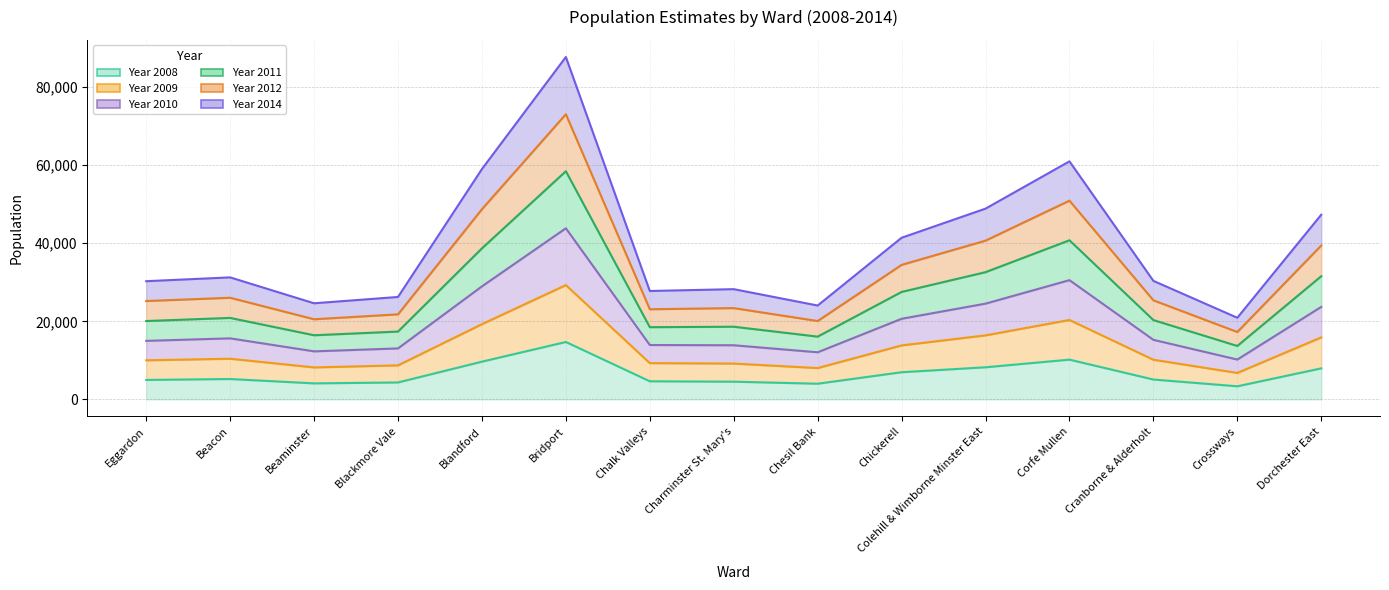

Is it true that Year 2012 equals 89812 at Corfe Mullen?

False